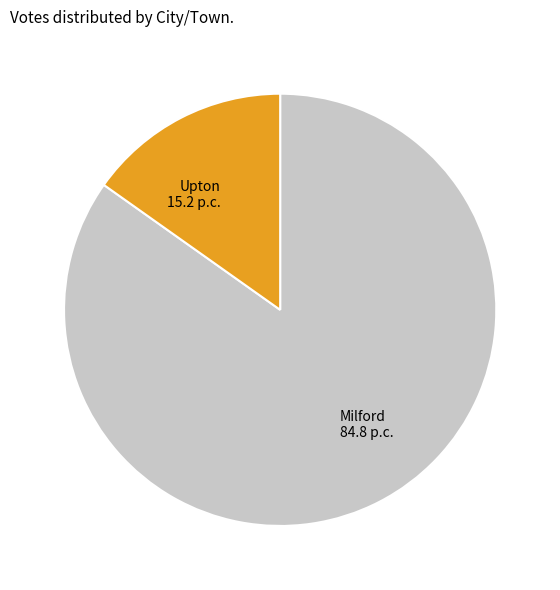

Does Upton represent more than half of the total?

No